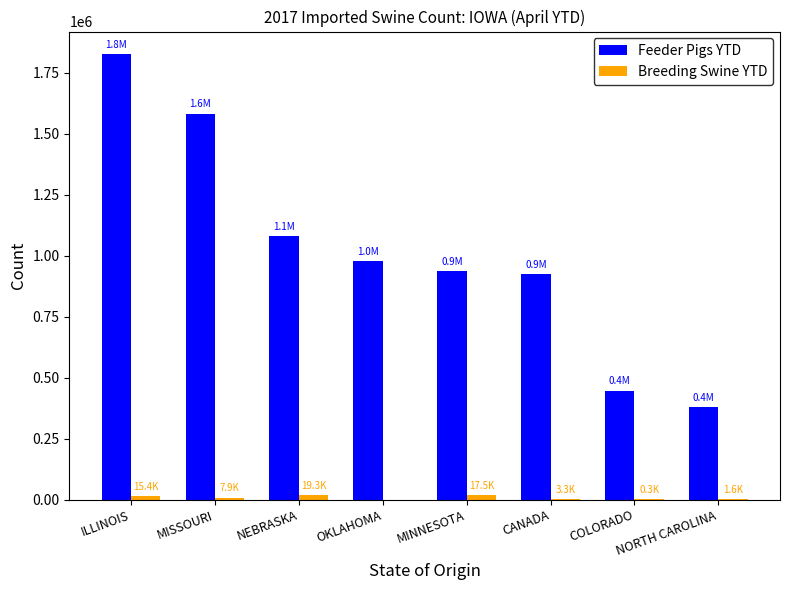

Which series changed the most between ILLINOIS and NEBRASKA?

Feeder Pigs YTD